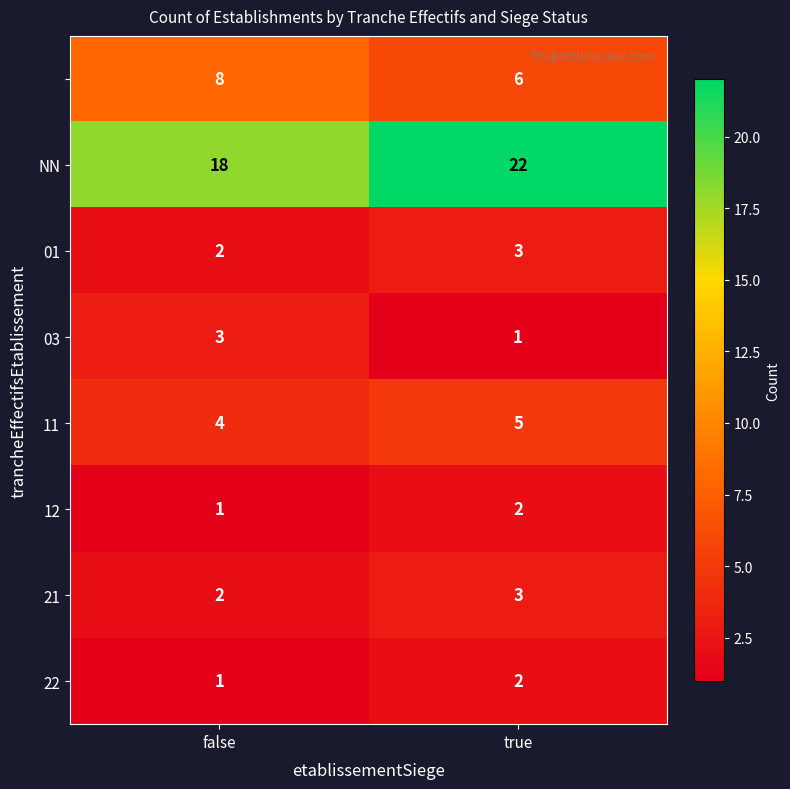

What is the spread (max minus min) of values at false?

17